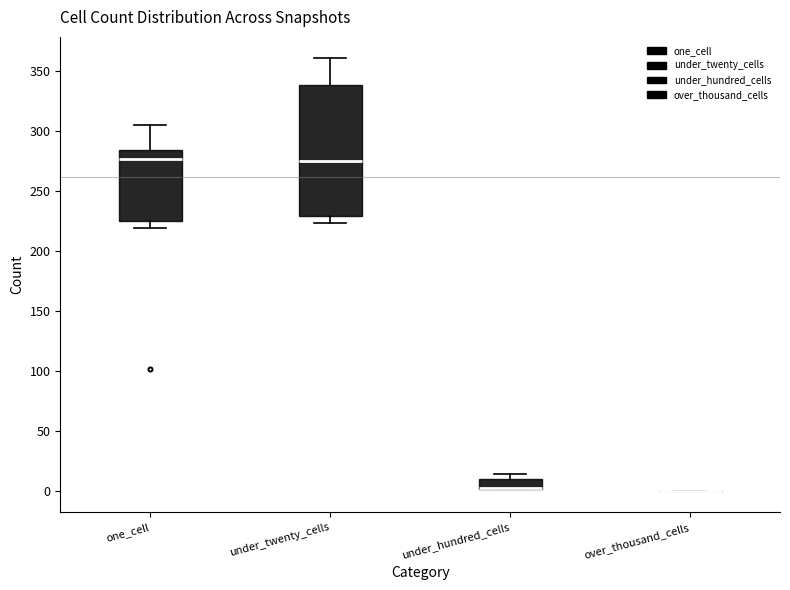

Which box is the tallest, from its lower edge to its upper edge?

under_twenty_cells